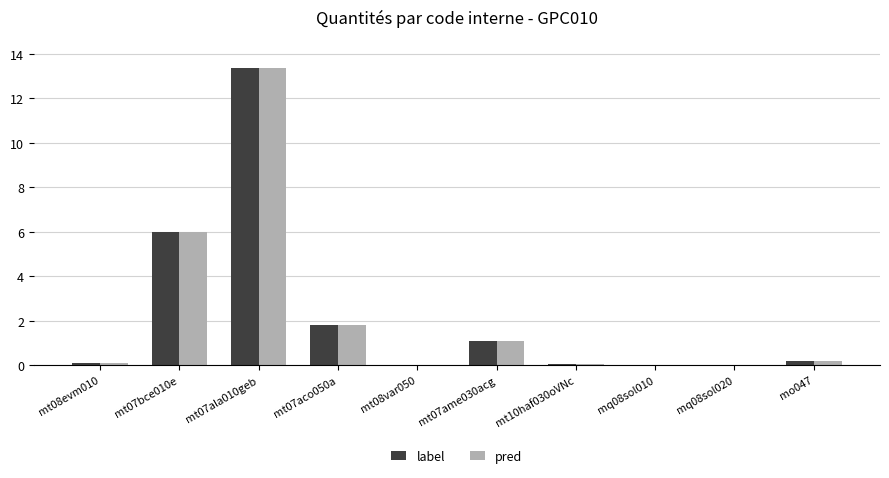

Does the chart contain stacked bars?

No